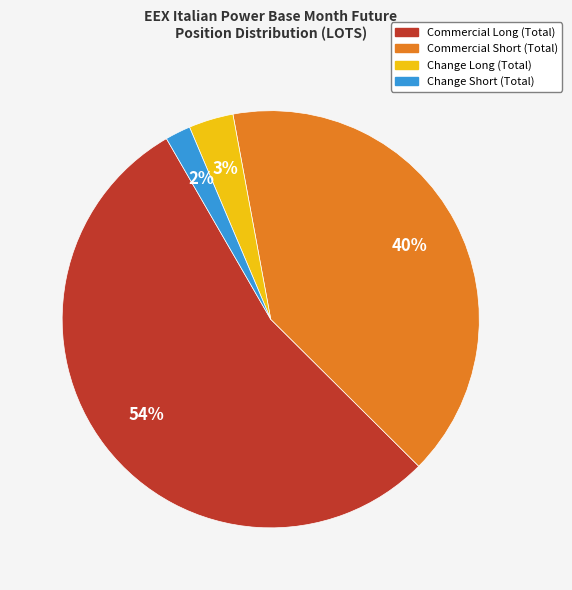

Does any single category account for the majority?

Yes